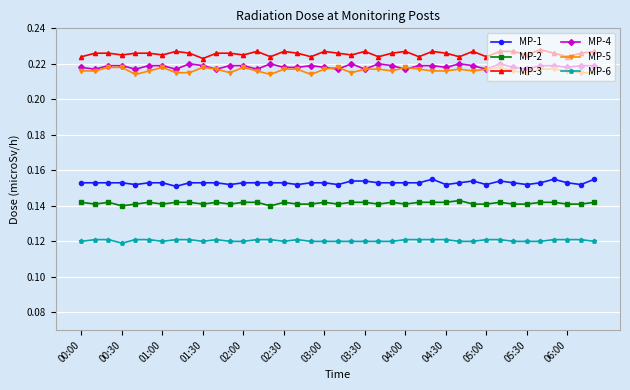

What are all the series names shown in the legend?

MP-1, MP-2, MP-3, MP-4, MP-5, MP-6